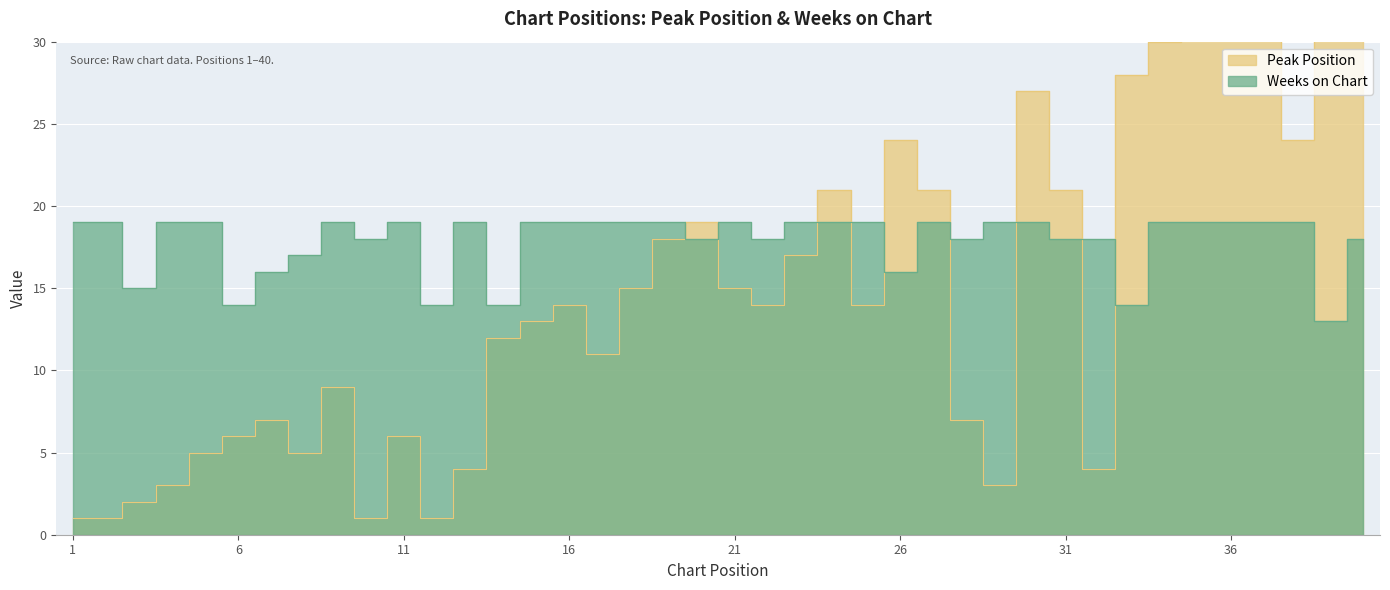

At how many categories does at least one series exceed 34?

3